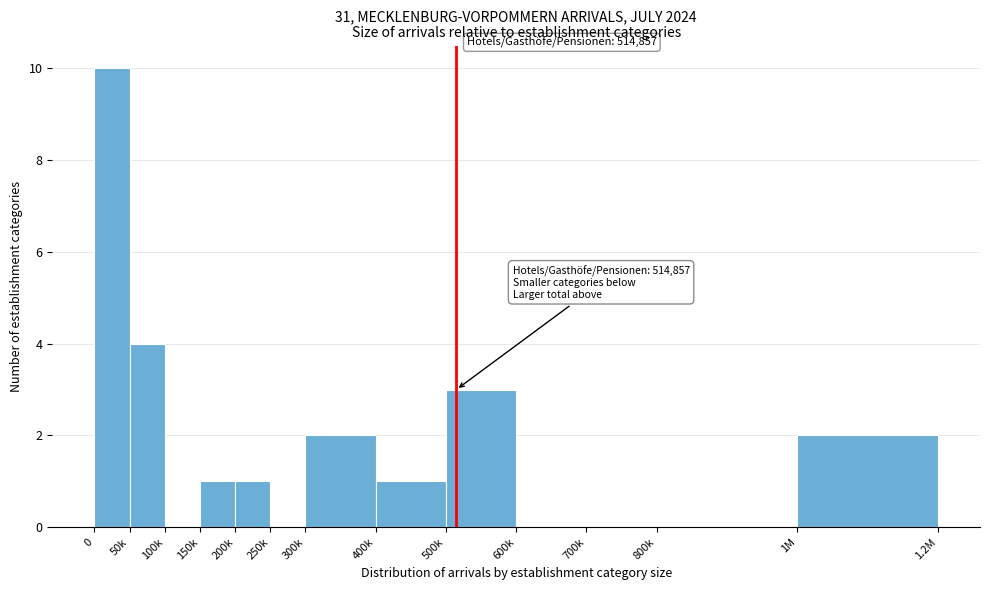

Reading left to right, list all the values displayed in this chart.

0=10	50k=4	100k=0	150k=1	200k=1	250k=0	300k=2	400k=1	500k=3	600k=0	700k=0	800k=0	1M=2